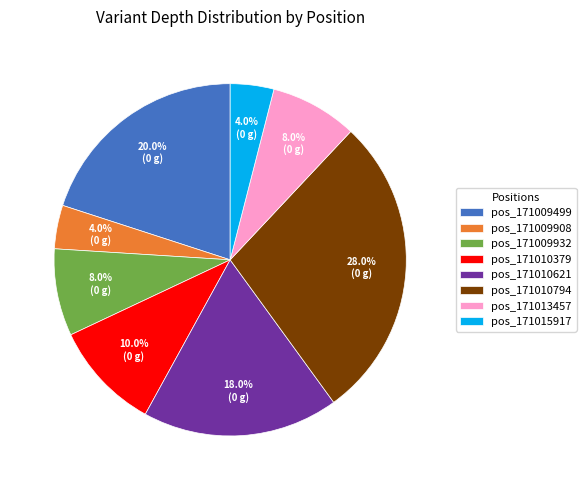

Is there a majority slice in this chart?

No